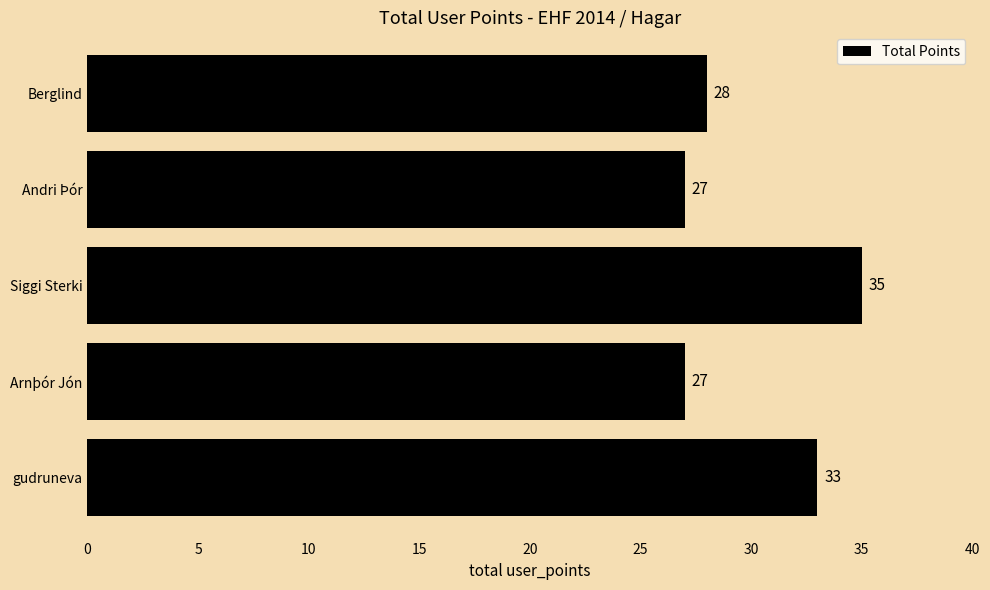

How many values are between 27 and 33?

4